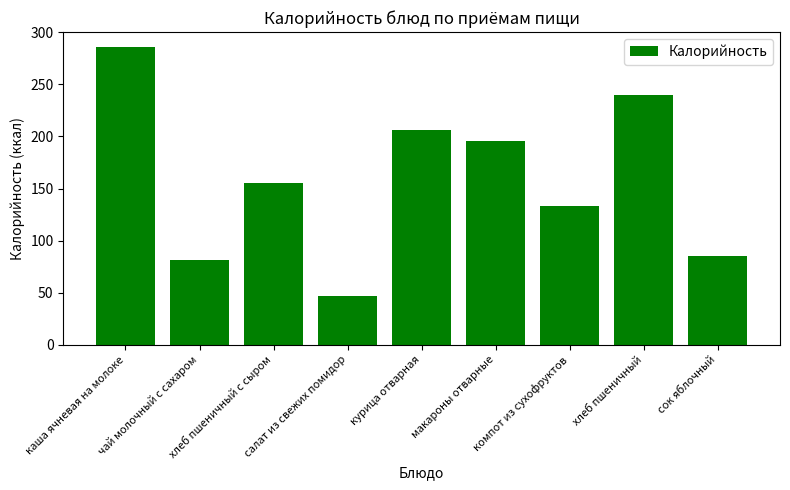

What is the change in value from салат из свежих помидор to сок яблочный?

+38.0